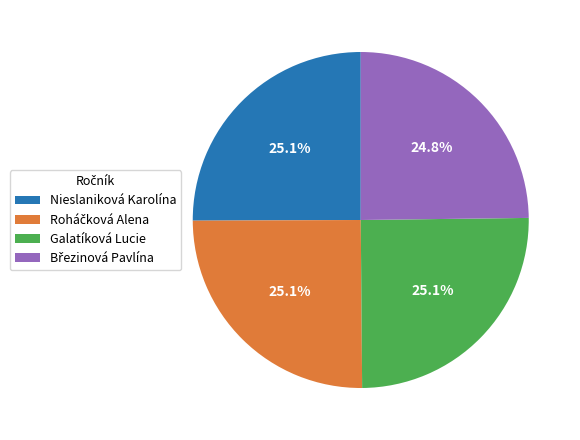

Count the number of slices in the pie.

4